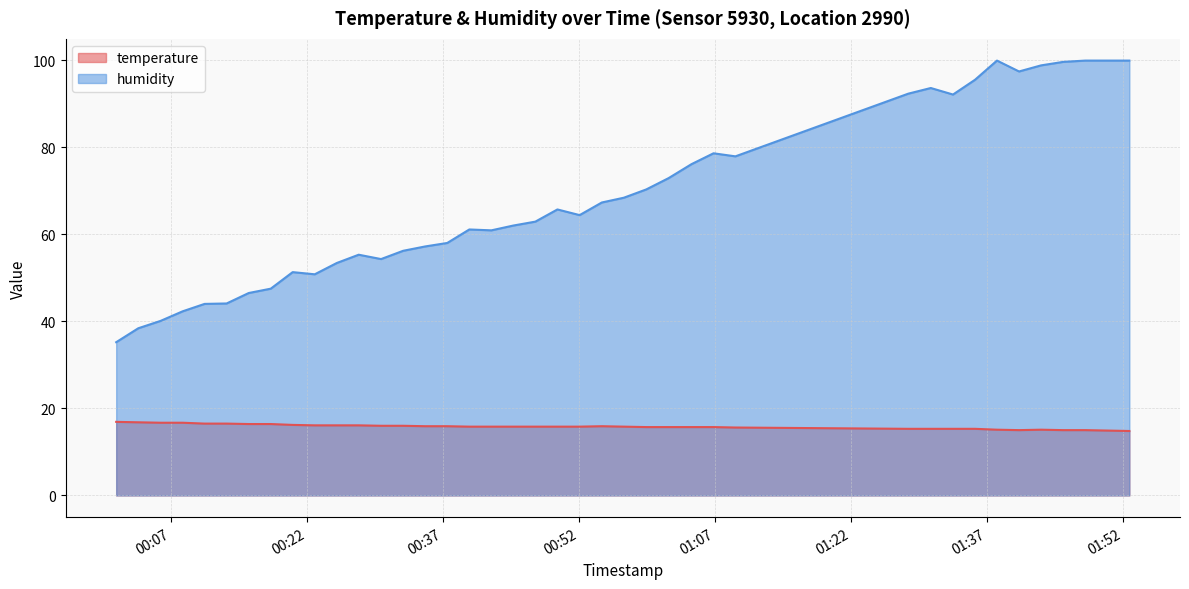

How many lines are shown in the chart?

2